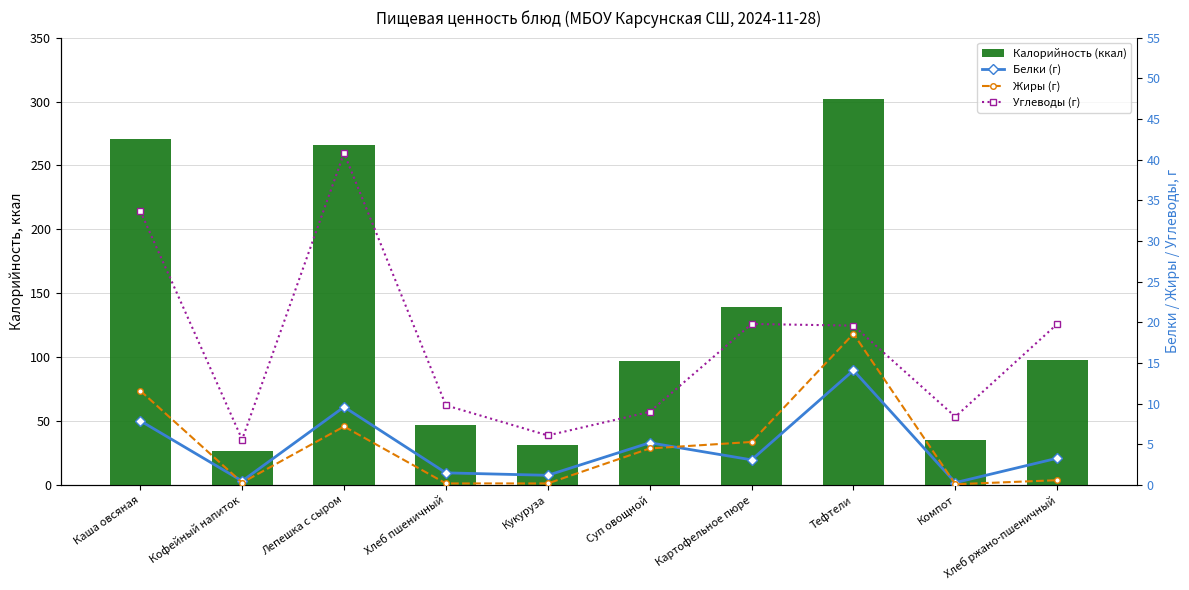

At which category does the chart reach its minimum across all series?

Компот